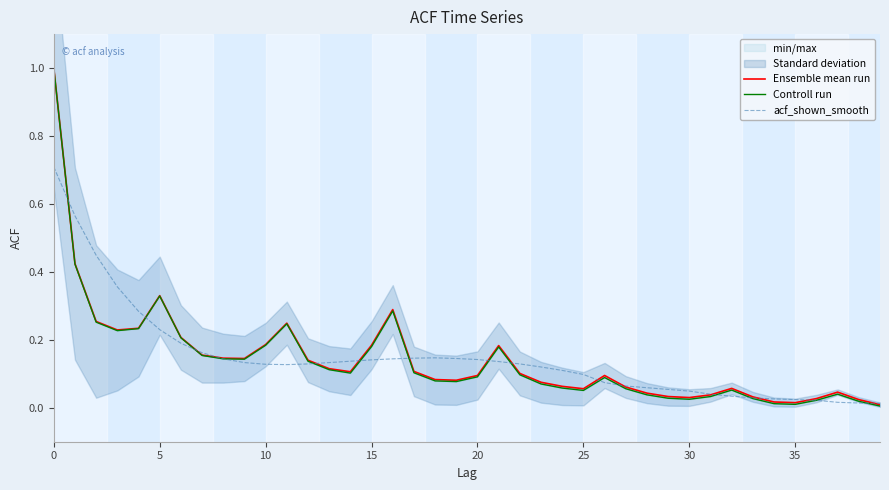

Reading left to right, transcribe all the data shown in this chart.

Ensemble mean run: 1.0	0.4	0.3	0.2	0.2	0.3	0.2	0.2	0.1	0.1	0.2	0.2	0.1	0.1	0.1	0.2	0.3	0.1	0.1	0.1	0.1	0.2	0.1	0.1	0.1	0.1	0.1	0.1	0.0	0.0	0.0	0.0	0.1	0.0	0.0	0.0	0.0	0.0	0.0	0.0
Controll run: 1.0	0.4	0.3	0.2	0.2	0.3	0.2	0.2	0.1	0.1	0.2	0.2	0.1	0.1	0.1	0.2	0.3	0.1	0.1	0.1	0.1	0.2	0.1	0.1	0.1	0.1	0.1	0.1	0.0	0.0	0.0	0.0	0.1	0.0	0.0	0.0	0.0	0.0	0.0	0.0
acf_shown_smooth: 0.7	0.6	0.4	0.4	0.3	0.2	0.2	0.2	0.1	0.1	0.1	0.1	0.1	0.1	0.1	0.1	0.1	0.1	0.1	0.1	0.1	0.1	0.1	0.1	0.1	0.1	0.1	0.1	0.1	0.1	0.0	0.0	0.0	0.0	0.0	0.0	0.0	0.0	0.0	0.0